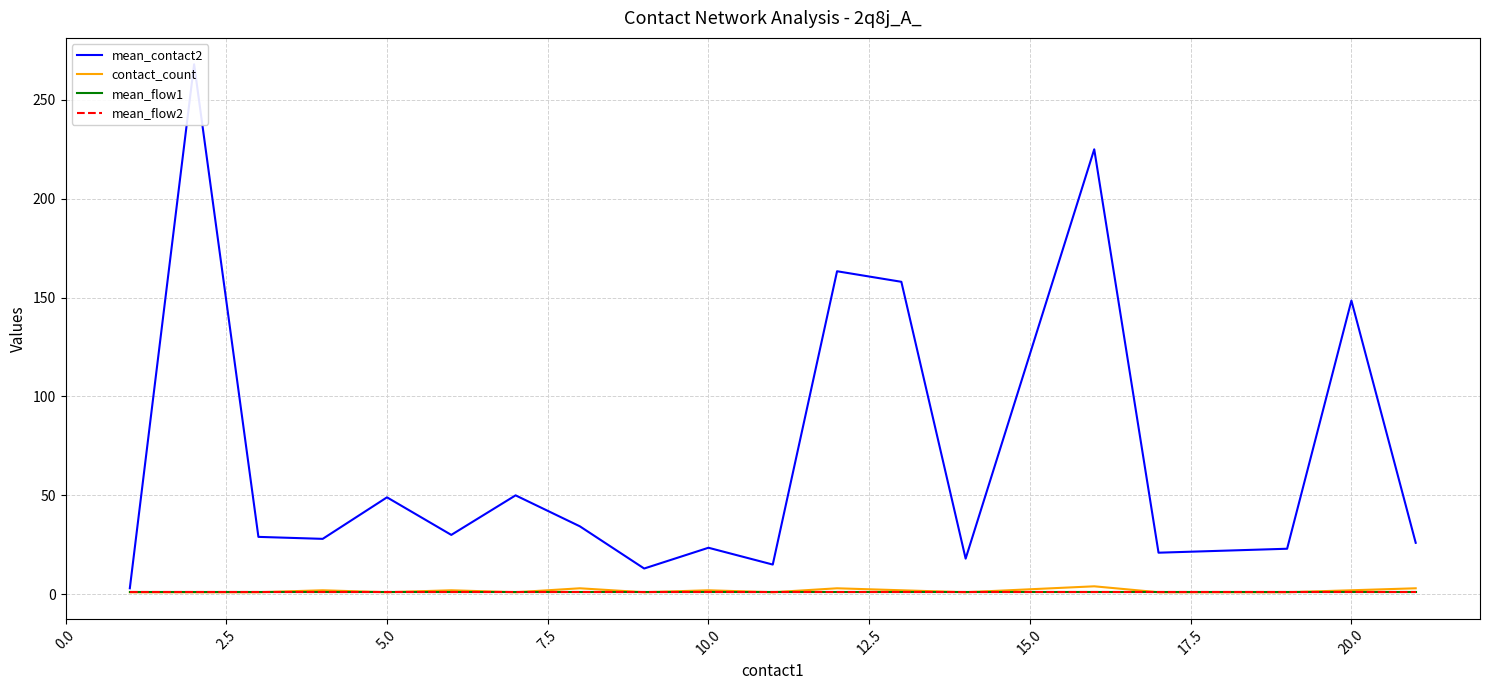

How many data points does each series have?

20